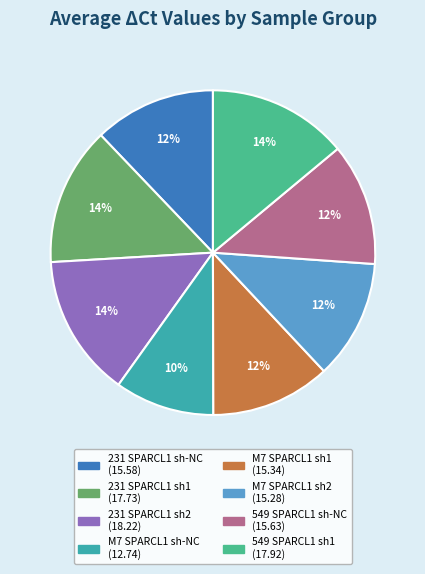

What percentage do 231 SPARCL1 sh-NC and 231 SPARCL1 sh1 together represent?

25.9%